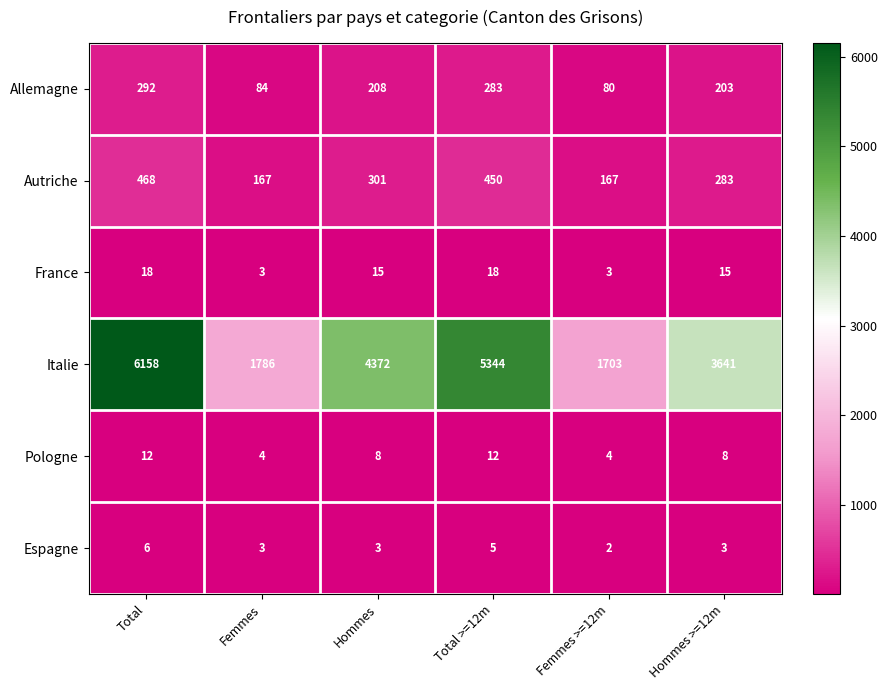

Where does the Pologne series first go above 8?

Total